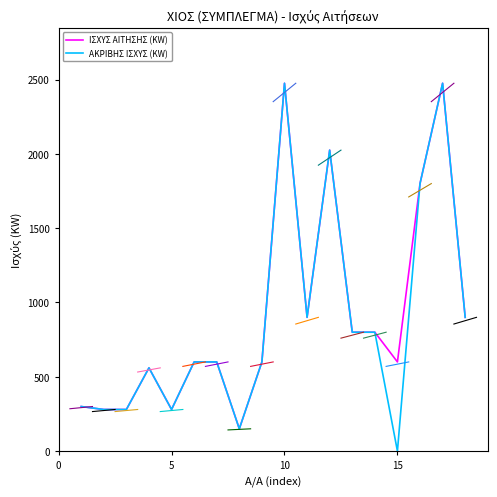

What are all the series names shown in the legend?

ΙΣΧΥΣ ΑΙΤΗΣΗΣ (KW), ΑΚΡΙΒΗΣ ΙΣΧΥΣ (KW)